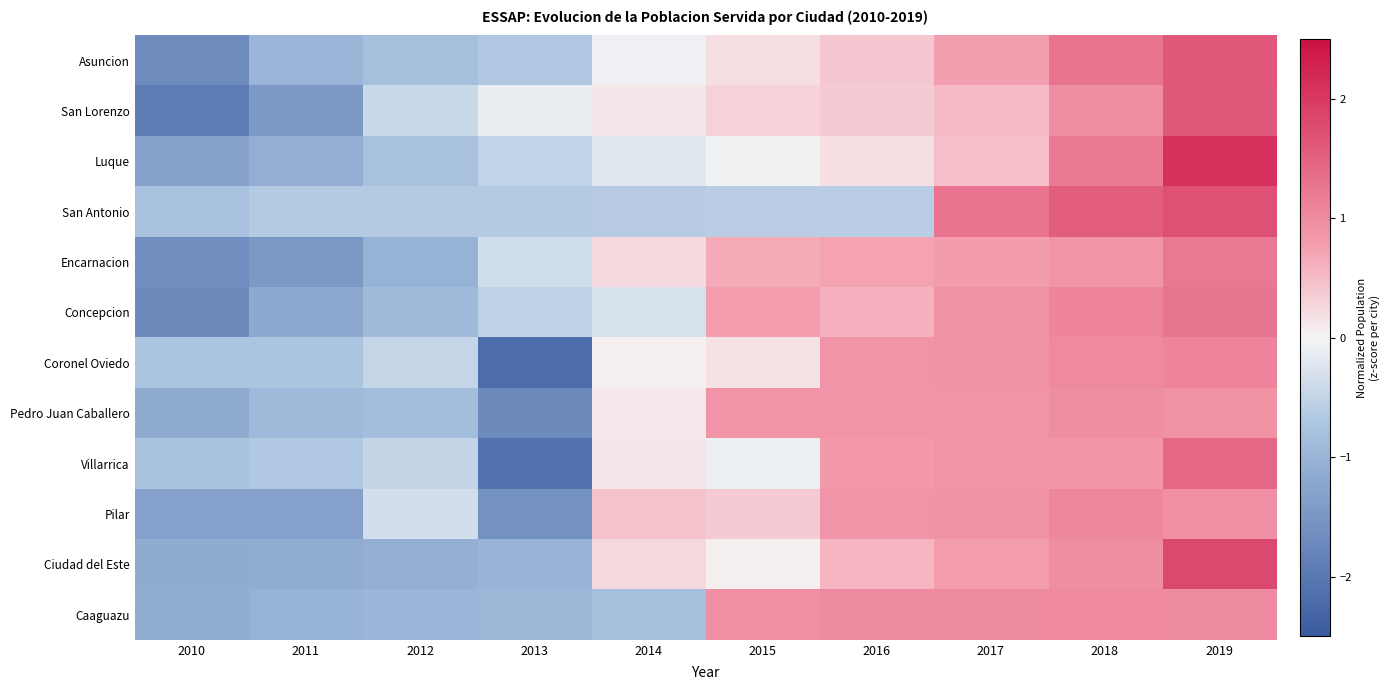

What is the total value across all series at 2011?

-12.7